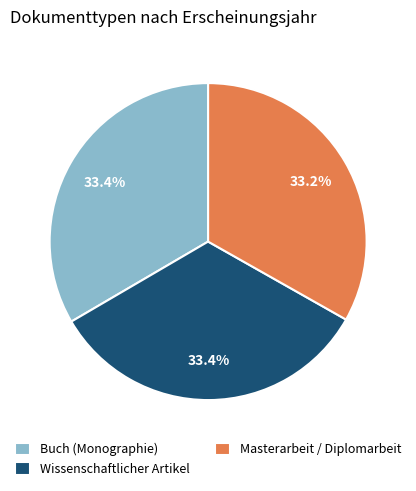

What is the ratio of the value at Buch (Monographie) to the value at Wissenschaftlicher Artikel?

1.0